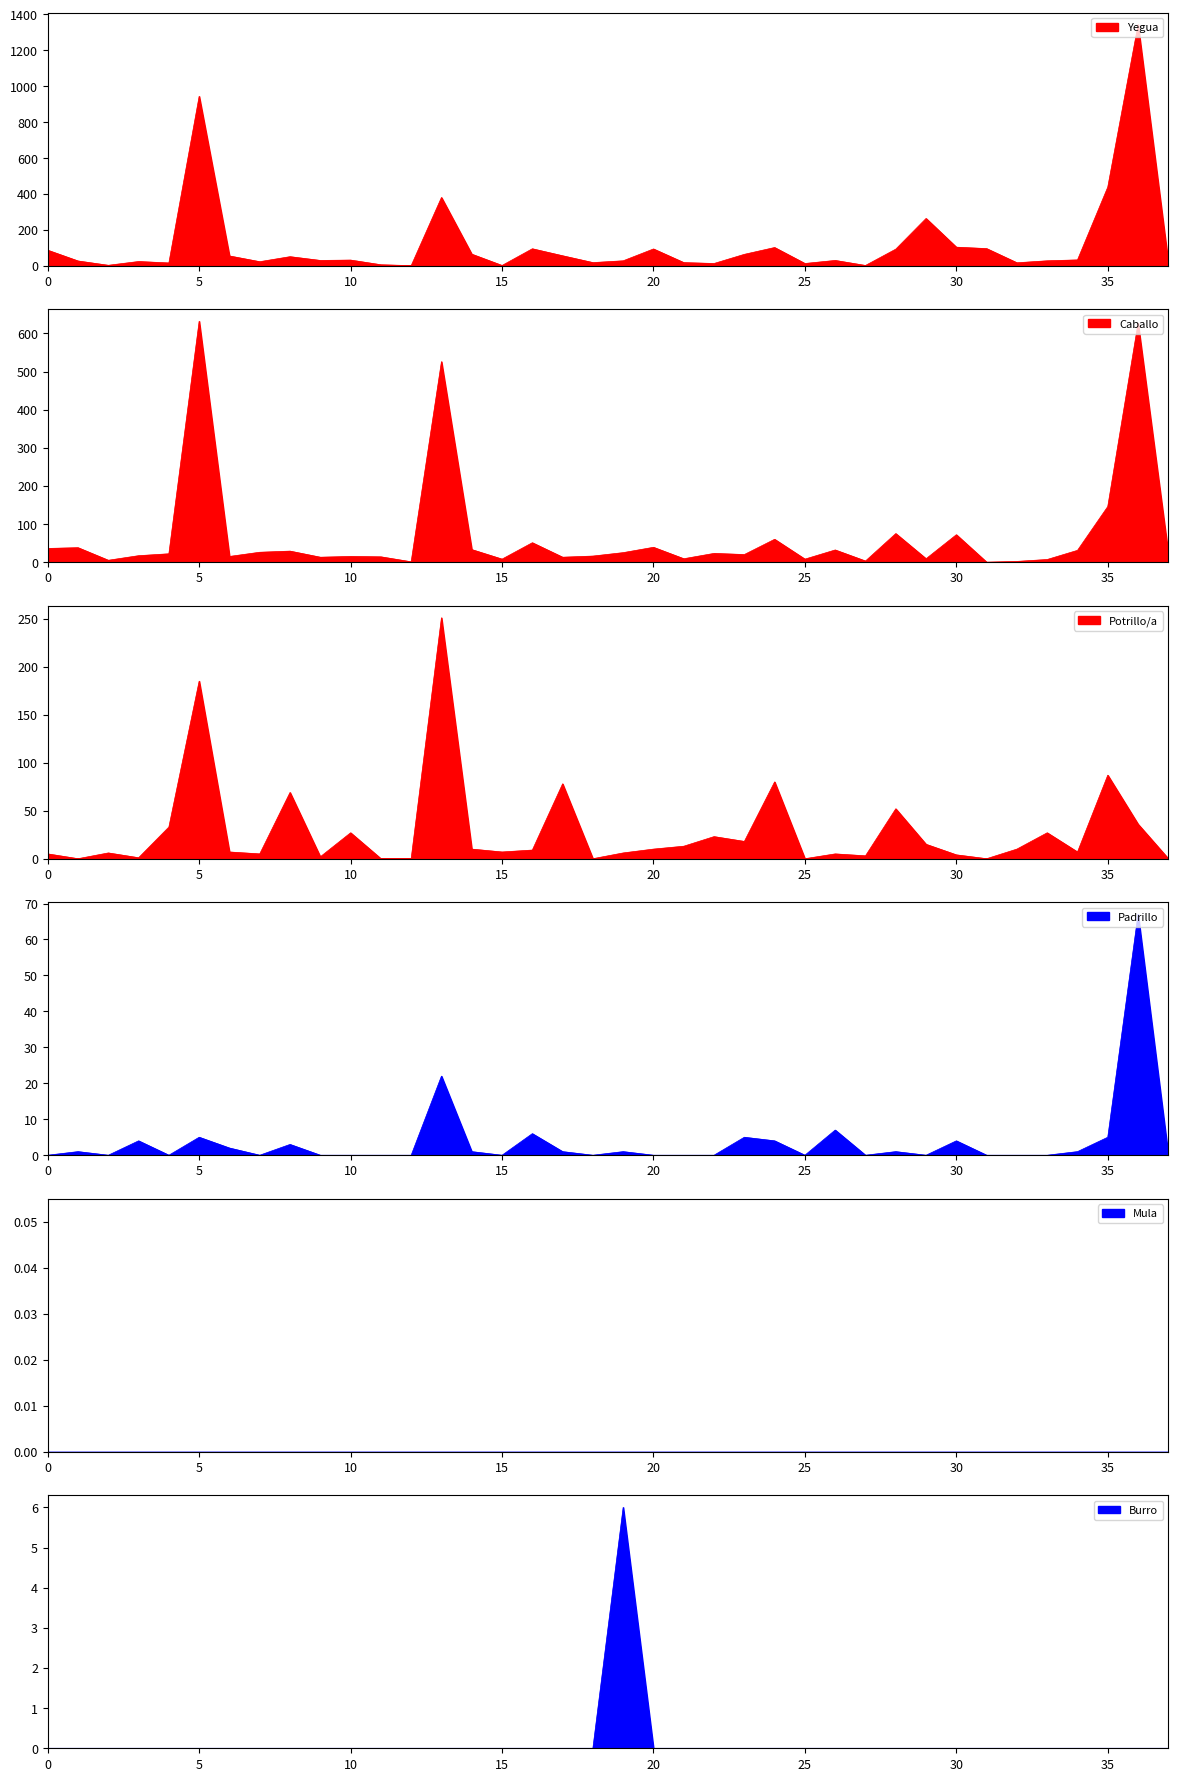

What is the approximate value of Potrillo/a at CAPITAN SARMIENTO?

78